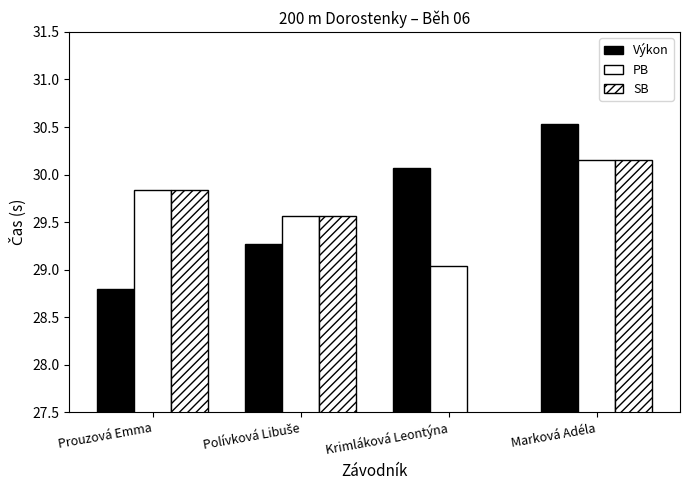

What position from the right is Krimláková Leontýna?

2